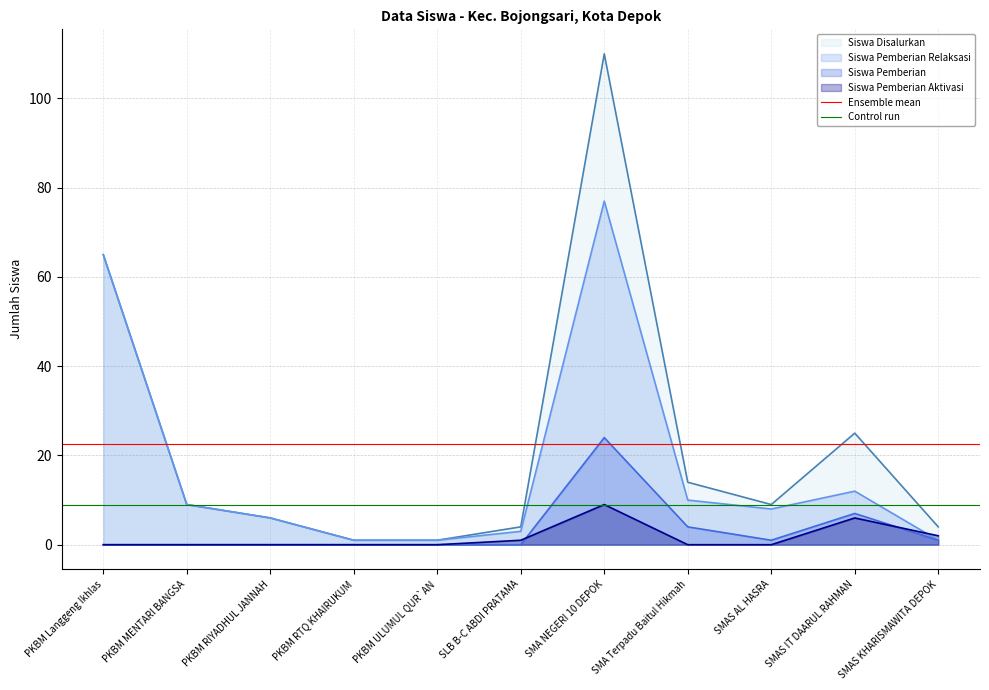

What is the maximum value for Siswa Pemberian?

24